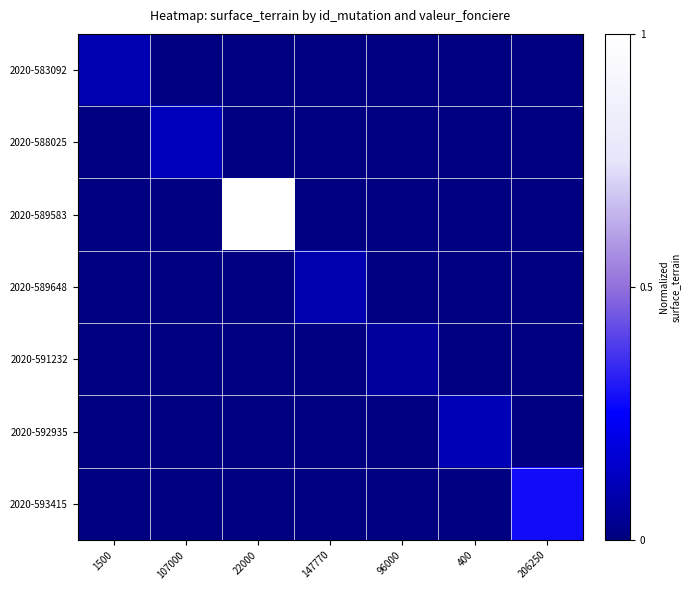

Reading left to right, extract all data points from this chart.

2020-583092: 1500=0.1	107000=0.0	22000=0.0	147770=0.0	96000=0.0	400=0.0	206250=0.0
2020-588025: 1500=0.0	107000=0.1	22000=0.0	147770=0.0	96000=0.0	400=0.0	206250=0.0
2020-589583: 1500=0.0	107000=0.0	22000=1.0	147770=0.0	96000=0.0	400=0.0	206250=0.0
2020-589648: 1500=0.0	107000=0.0	22000=0.0	147770=0.1	96000=0.0	400=0.0	206250=0.0
2020-591232: 1500=0.0	107000=0.0	22000=0.0	147770=0.0	96000=0.1	400=0.0	206250=0.0
2020-592935: 1500=0.0	107000=0.0	22000=0.0	147770=0.0	96000=0.0	400=0.1	206250=0.0
2020-593415: 1500=0.0	107000=0.0	22000=0.0	147770=0.0	96000=0.0	400=0.0	206250=0.3